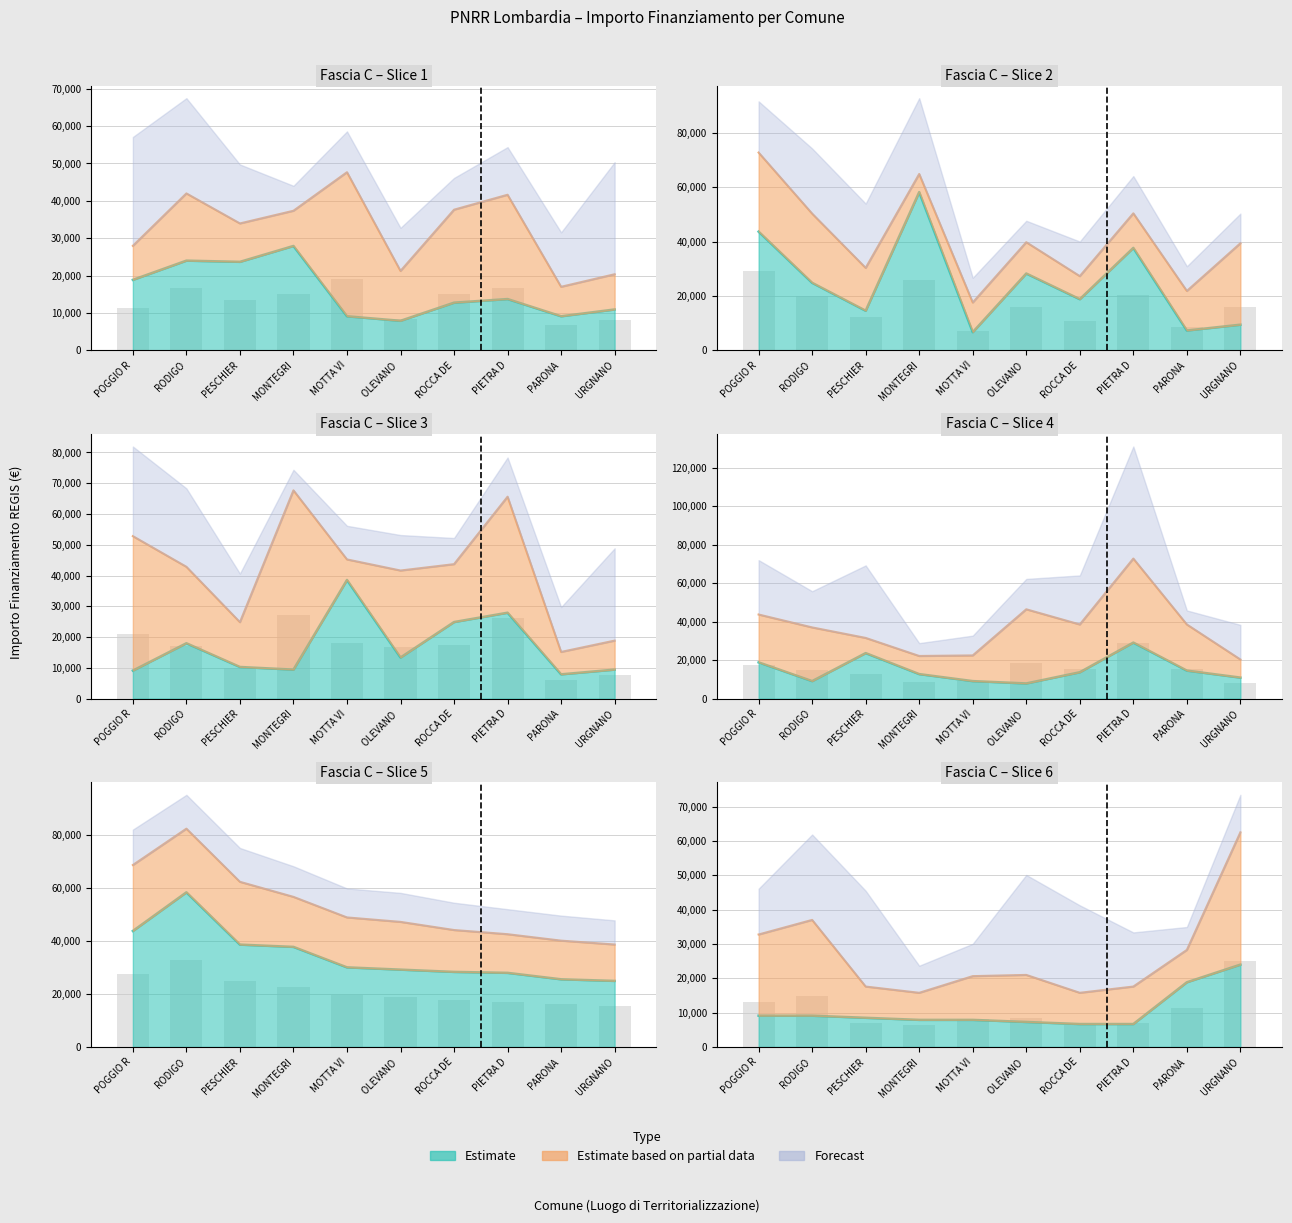

What is the difference between the second highest and minimum values in the Fascia A series?

16105